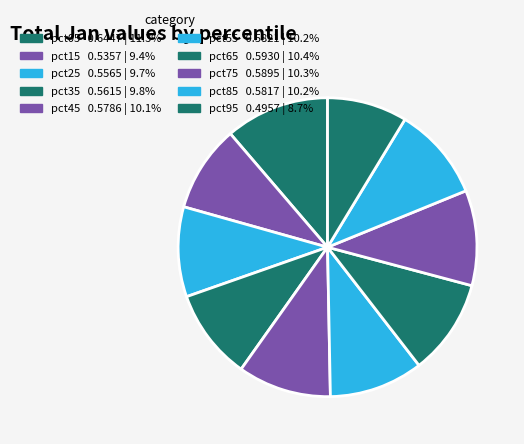

True or false: pct25 accounts for 10% of the total.

True